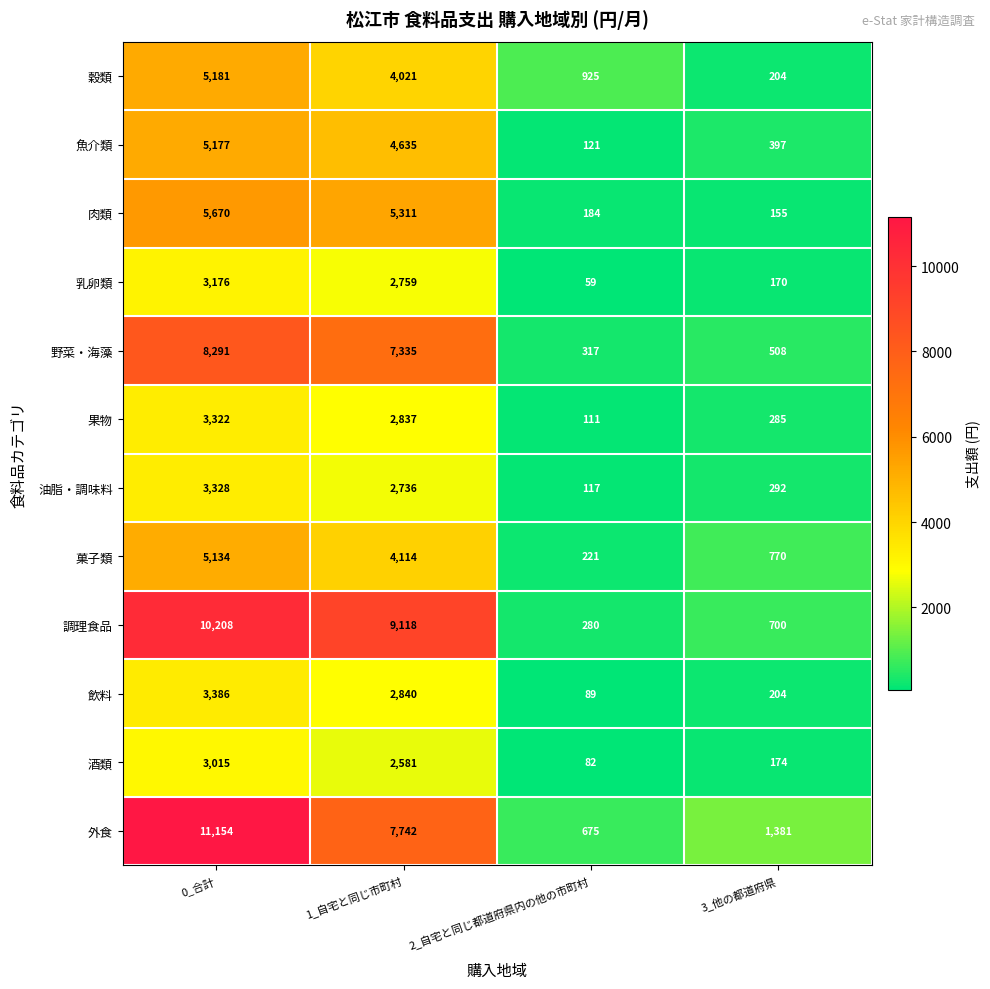

Rank the series at 1_自宅と同じ市町村 from highest to lowest value.

調理食品, 外食, 野菜・海藻, 肉類, 魚介類, 菓子類, 穀類, 飲料, 果物, 乳卵類, 油脂・調味料, 酒類